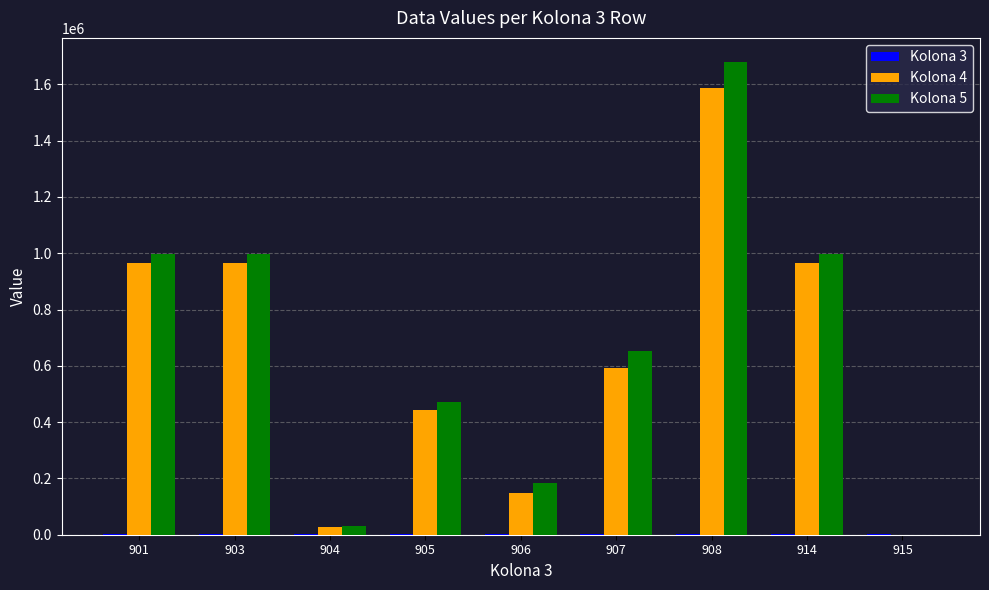

At which category is the sum across all series the highest?

908